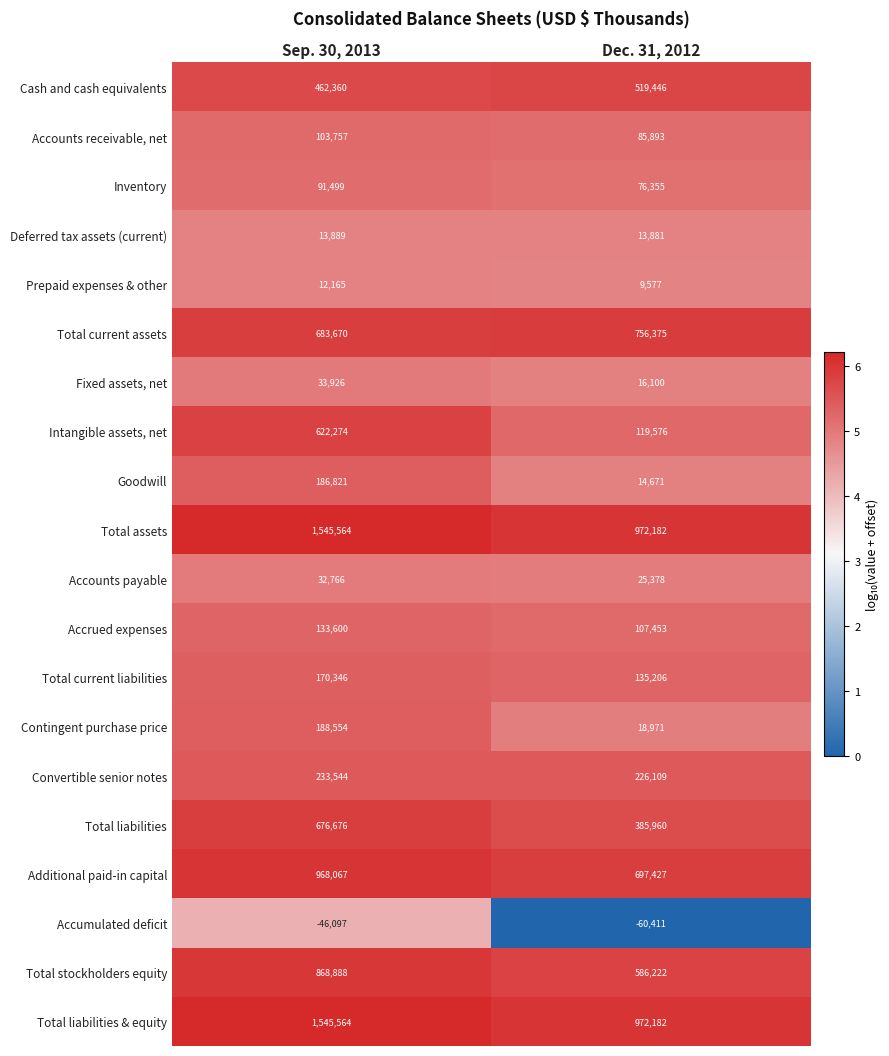

What is the sum of the Fixed assets, net values at Sep. 30, 2013 and Dec. 31, 2012?

50026